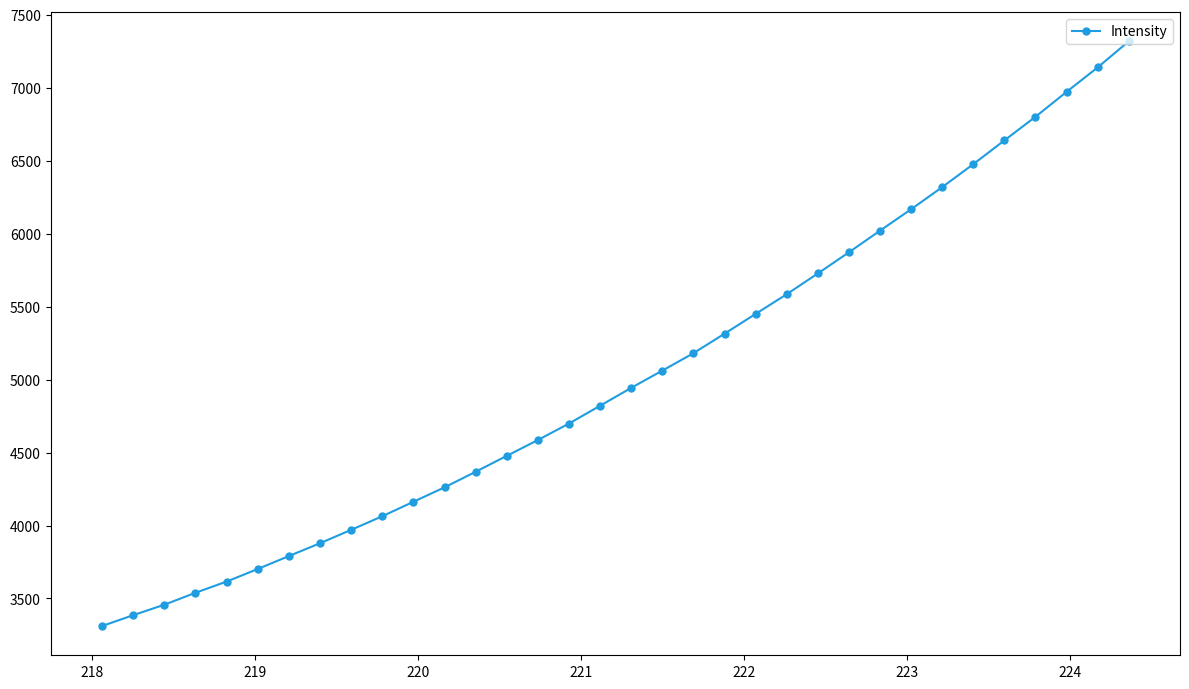

Count the number of data series in this chart.

1